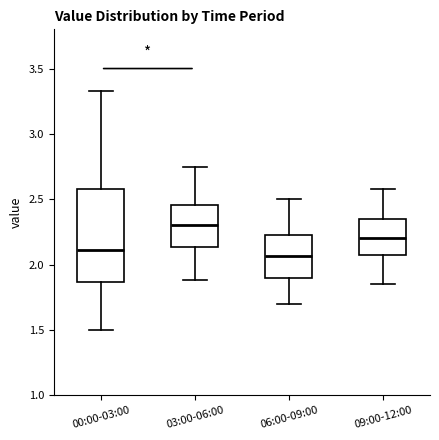

Which box is the tallest, from its lower edge to its upper edge?

00:00-03:00